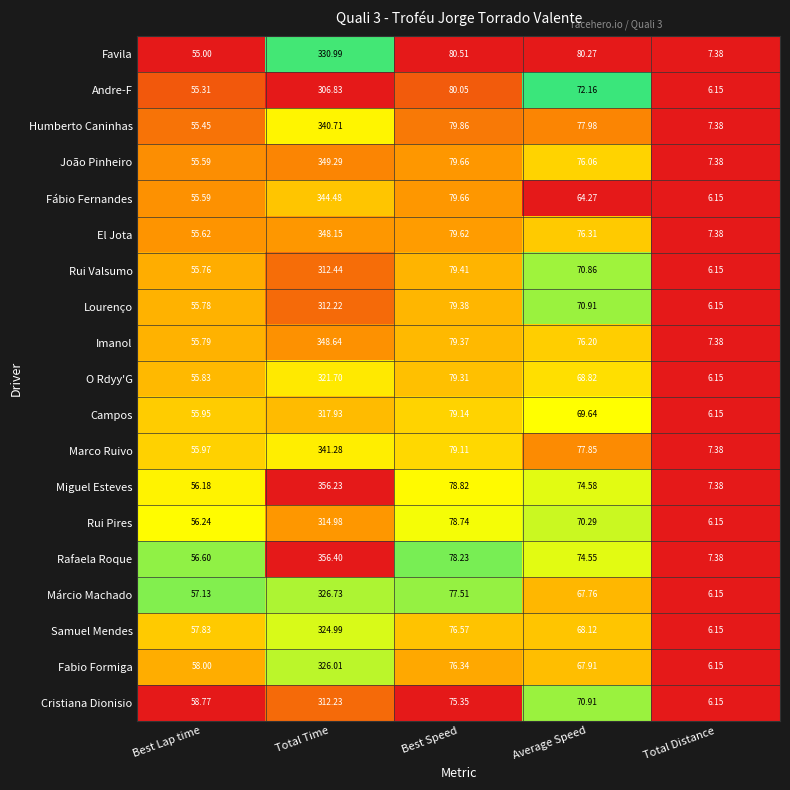

Rank the series by their maximum value, from lowest to highest.

Andre-F, Lourenço, Cristiana Dionisio, Rui Valsumo, Rui Pires, Campos, O Rdyy'G, Samuel Mendes, Fabio Formiga, Márcio Machado, Favila, Humberto Caninhas, Marco Ruivo, Fábio Fernandes, El Jota, Imanol, João Pinheiro, Miguel Esteves, Rafaela Roque